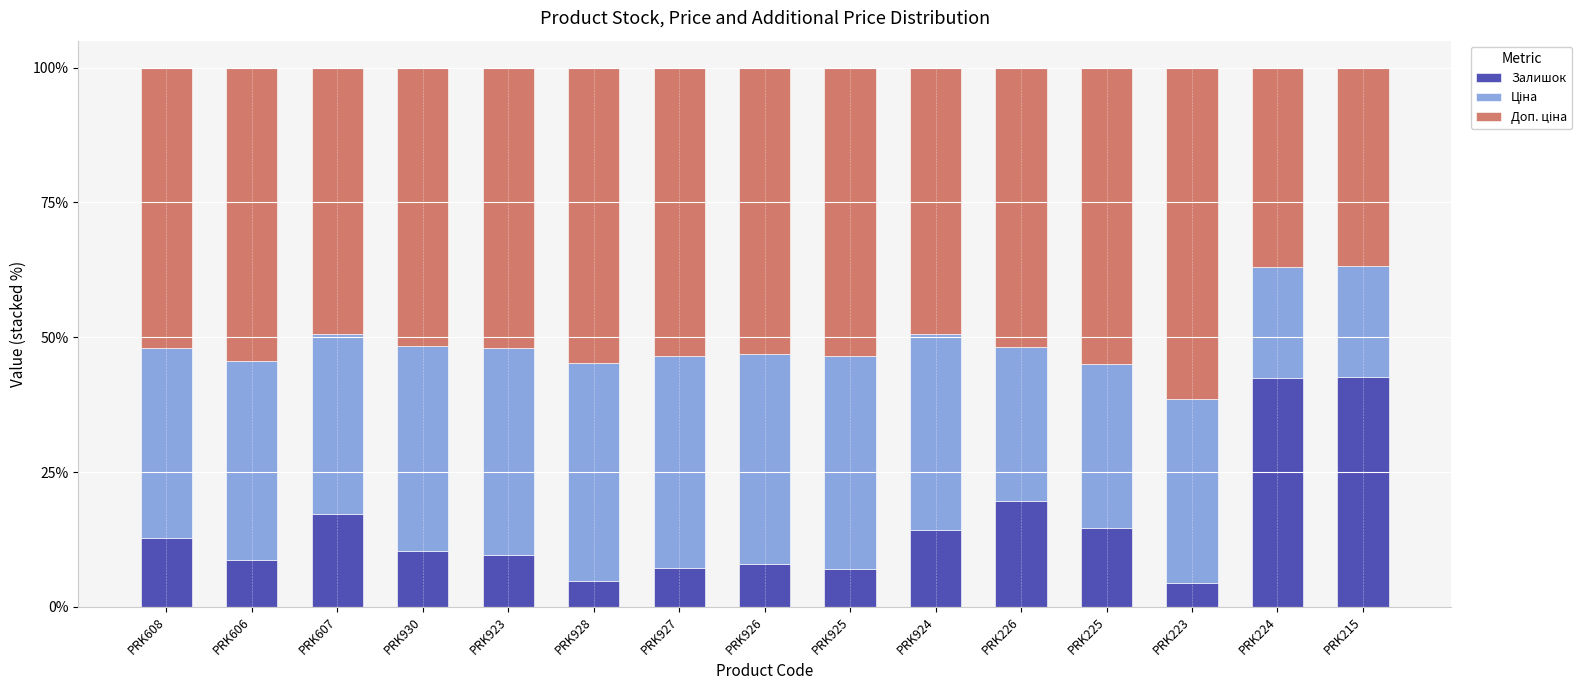

What is the maximum value for Залишок?

42.7